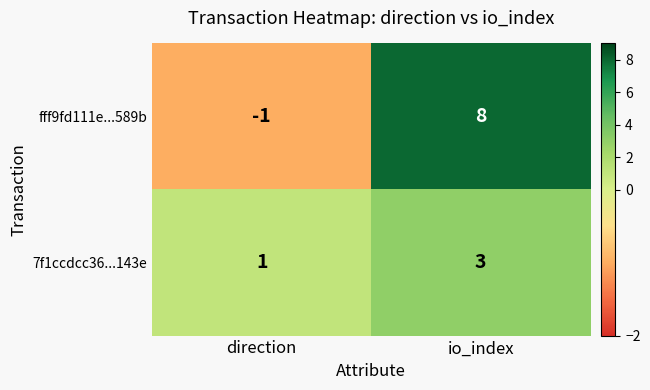

At which label is fff9fd111e...589b closest to 3?

direction